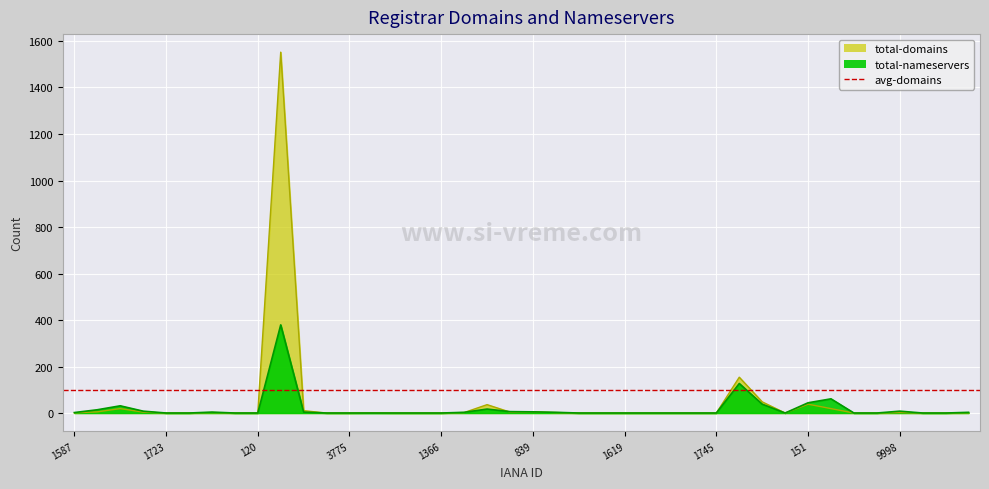

How many interior local peaks does the total-domains series have?

9